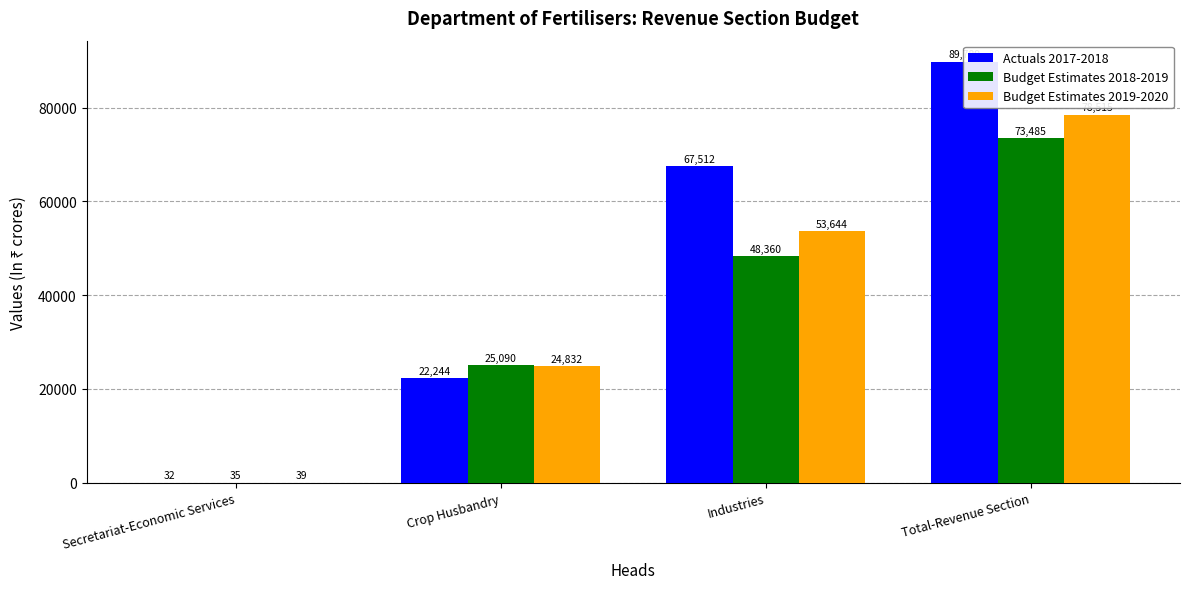

How many bars are there in total?

12